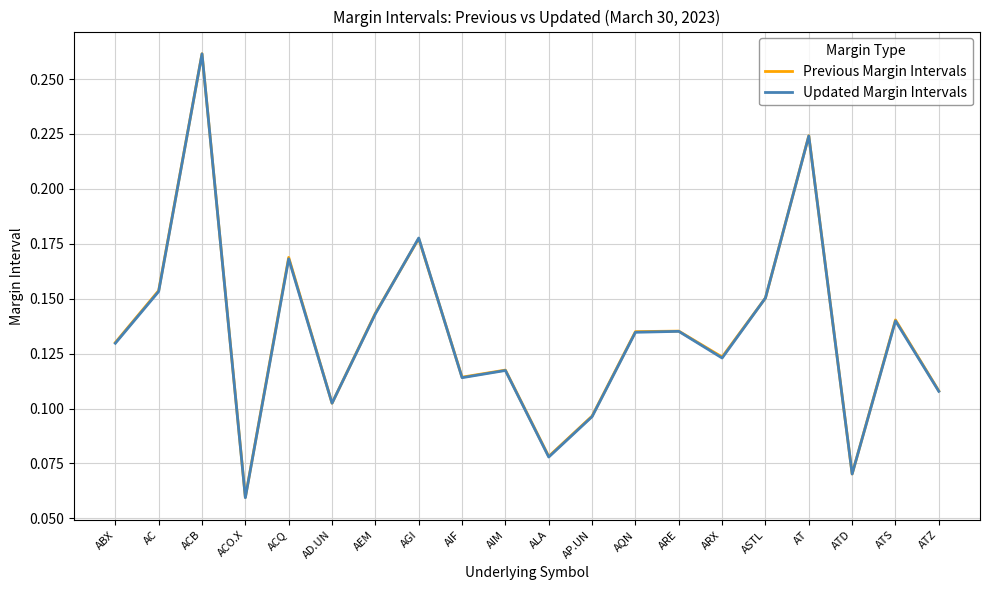

How many intersections are there between Previous Margin Intervals and Updated Margin Intervals?

4